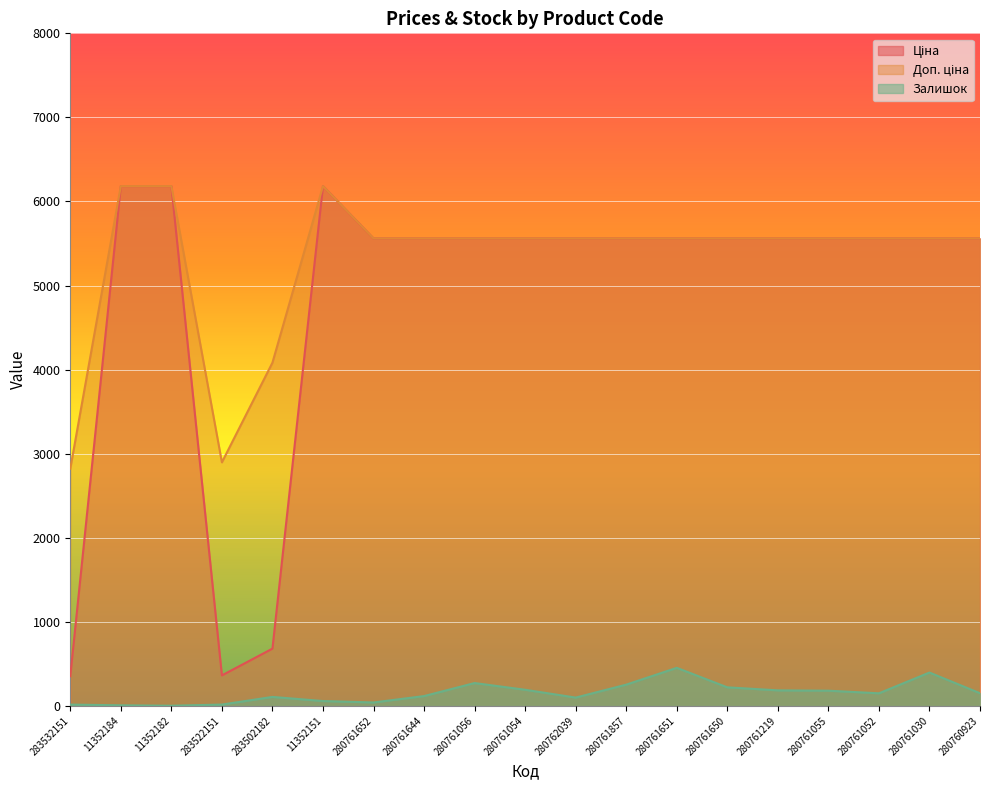

The Ціна series shows 352.6 at 283532151. True or false?

True